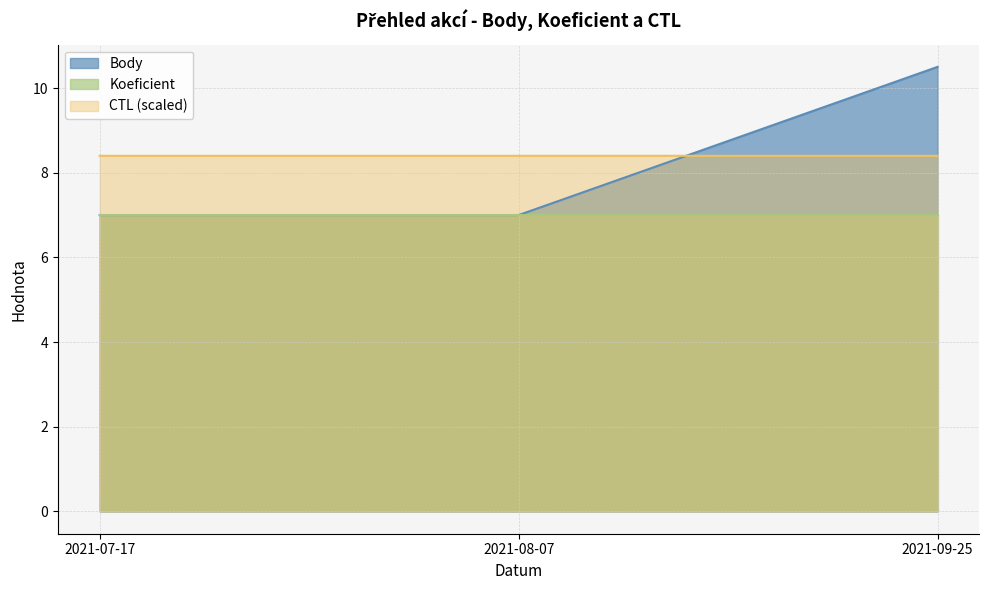

Which series has the largest range (max minus min)?

Body